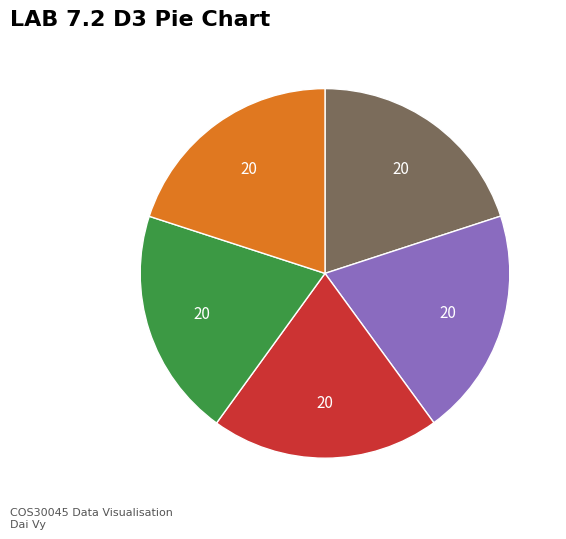

Does any single category account for the majority?

No